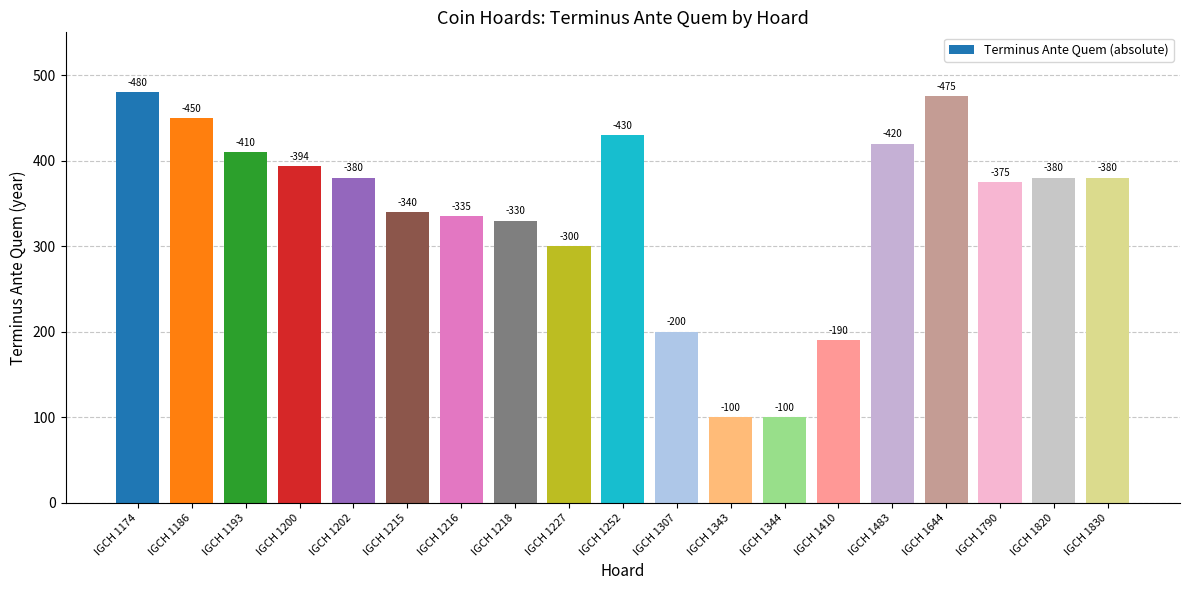

How many bars are there in total?

19